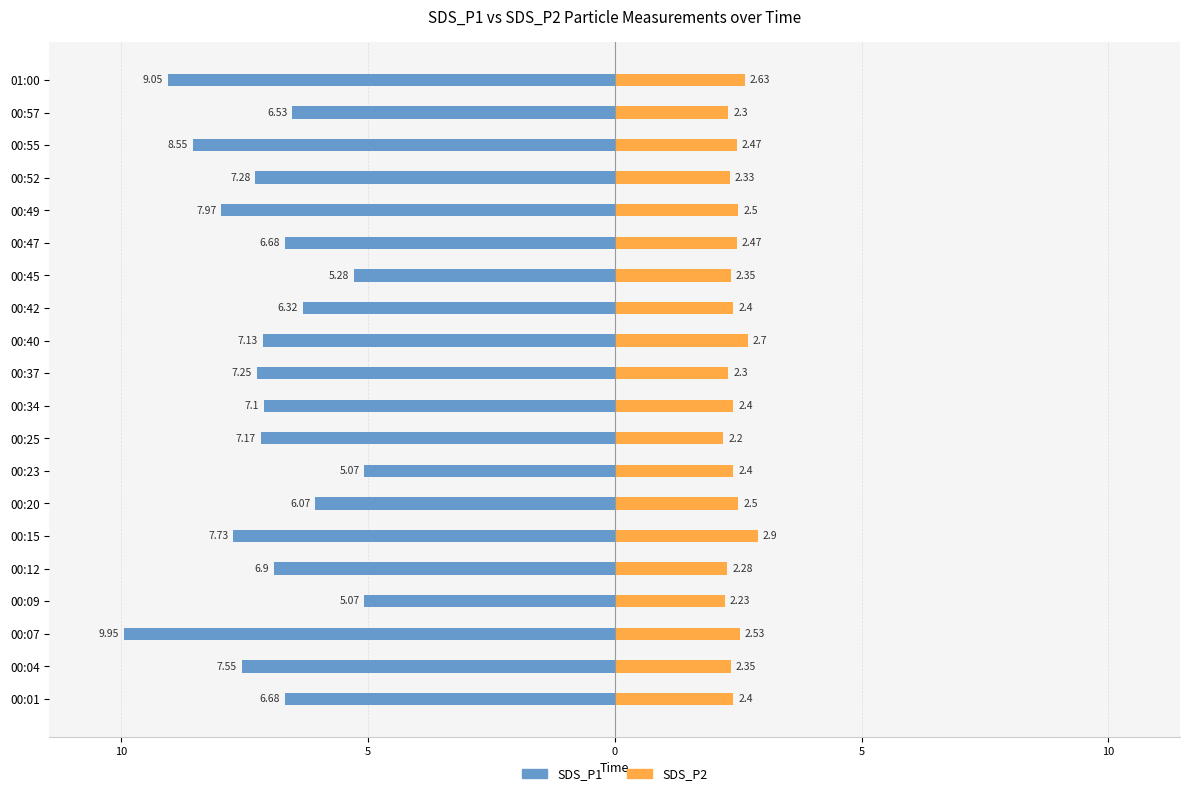

Reading left to right, list all the values displayed in this chart.

SDS_P1: -6.7	-7.5	-9.9	-5.1	-6.9	-7.7	-6.1	-5.1	-7.2	-7.1	-7.2	-7.1	-6.3	-5.3	-6.7	-8.0	-7.3	-8.6	-6.5	-9.1
SDS_P2: 2.4	2.4	2.5	2.2	2.3	2.9	2.5	2.4	2.2	2.4	2.3	2.7	2.4	2.4	2.5	2.5	2.3	2.5	2.3	2.6